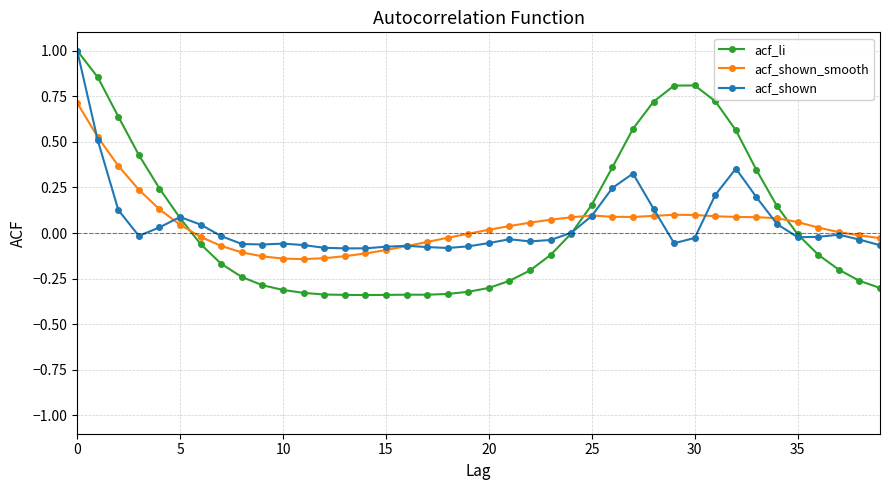

True or false: acf_shown_smooth and acf_li intersect in this chart.

True